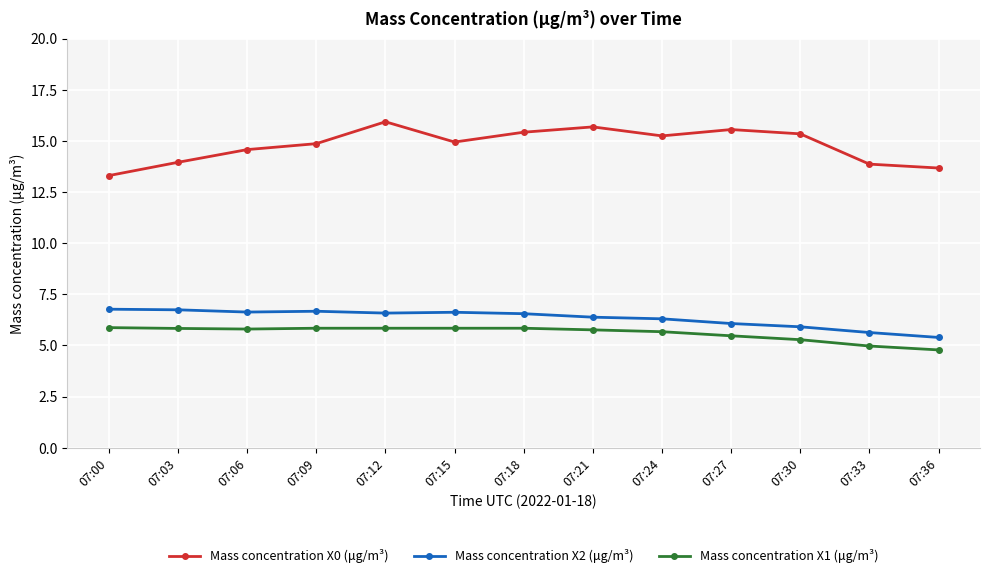

What is the minimum value for Mass concentration X0 (μg/m³)?

13.3